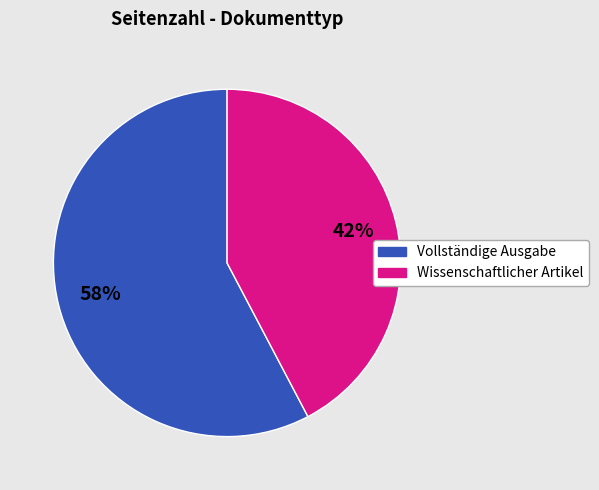

To the nearest percent, what is the average slice percentage?

50%